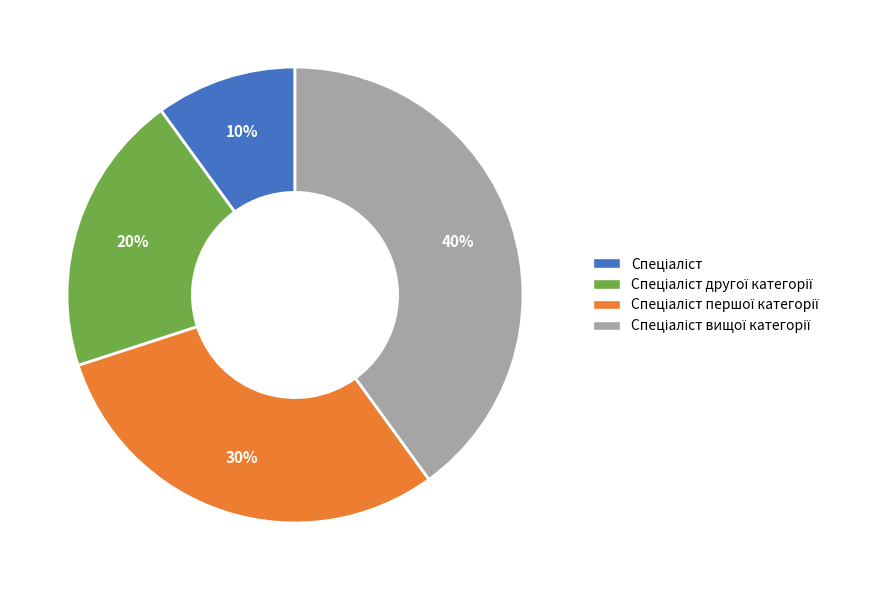

How many segments does this pie chart have?

4